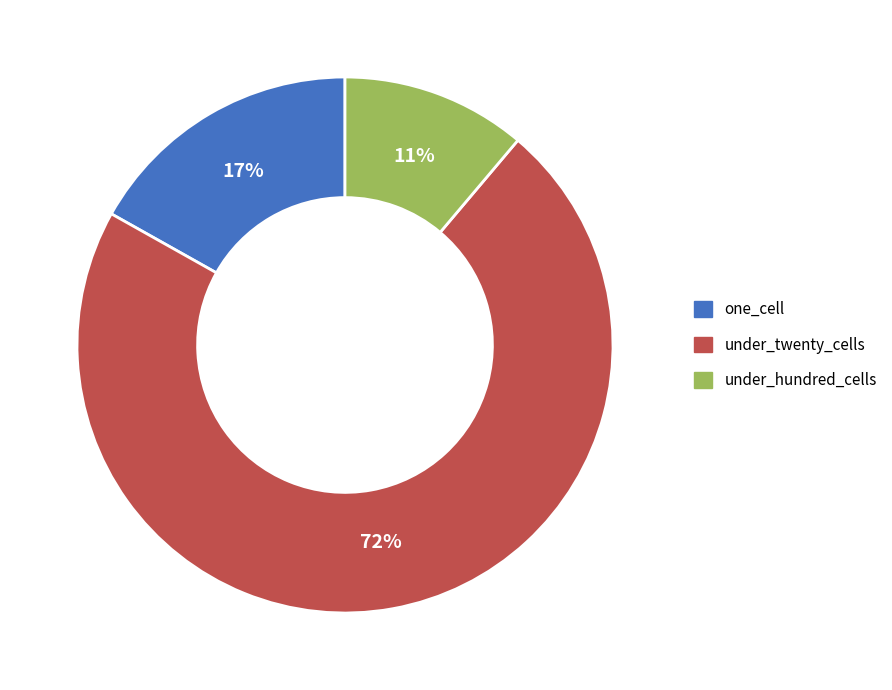

To the nearest percent, what is the average slice percentage?

33%